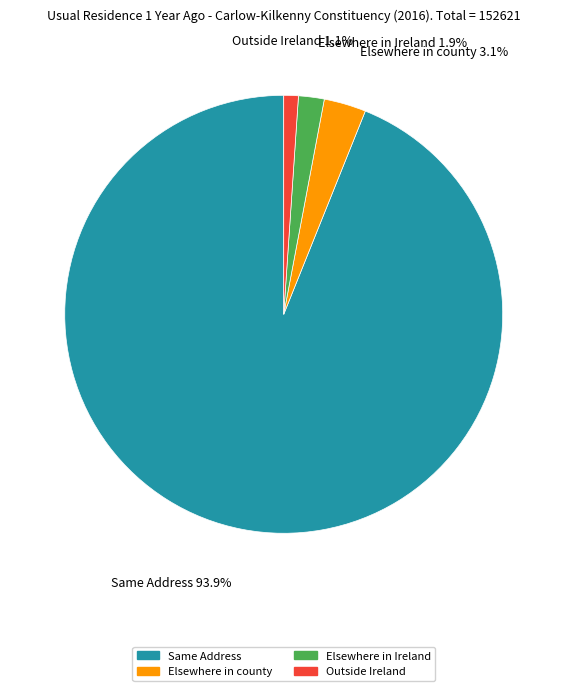

Between Same Address and Outside Ireland, which is larger?

Same Address